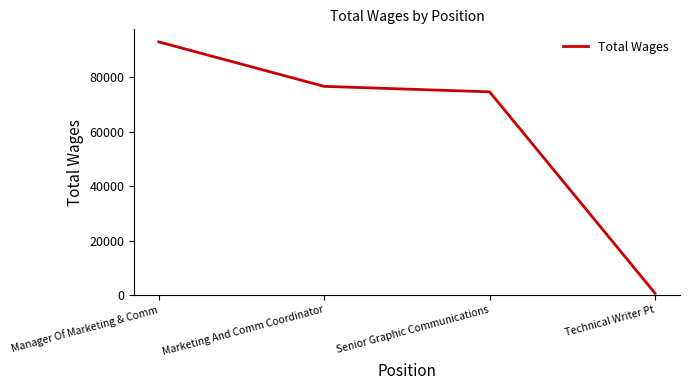

Rank the categories by value from lowest to highest.

Technical Writer Pt, Senior Graphic Communications, Marketing And Comm Coordinator, Manager Of Marketing & Comm